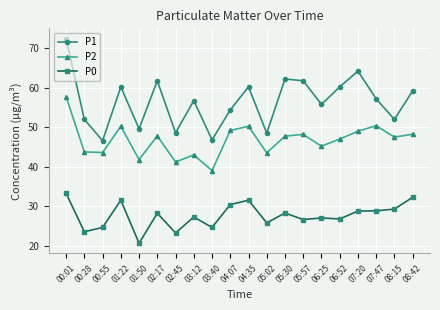

At how many categories does at least one series exceed 31?

20